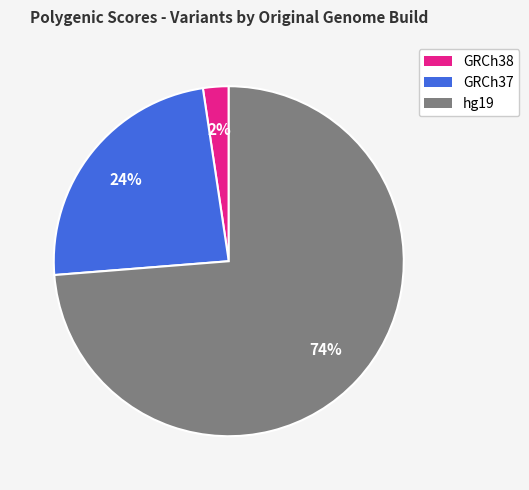

Combined, do GRCh37 and hg19 account for over 50%?

Yes